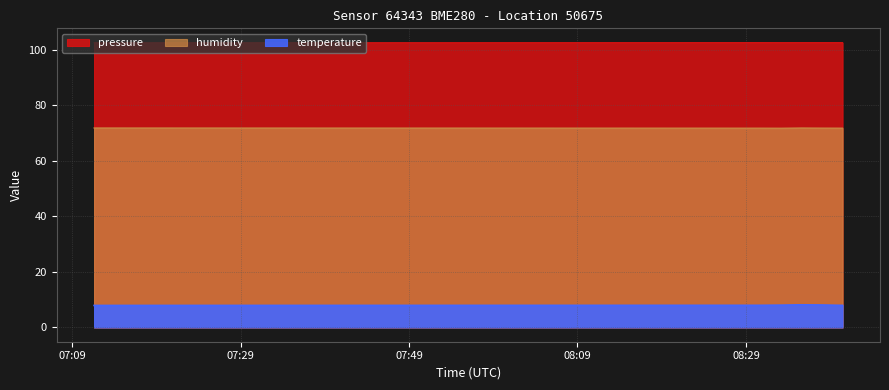

Does the chart display data point markers on the line(s)?

No